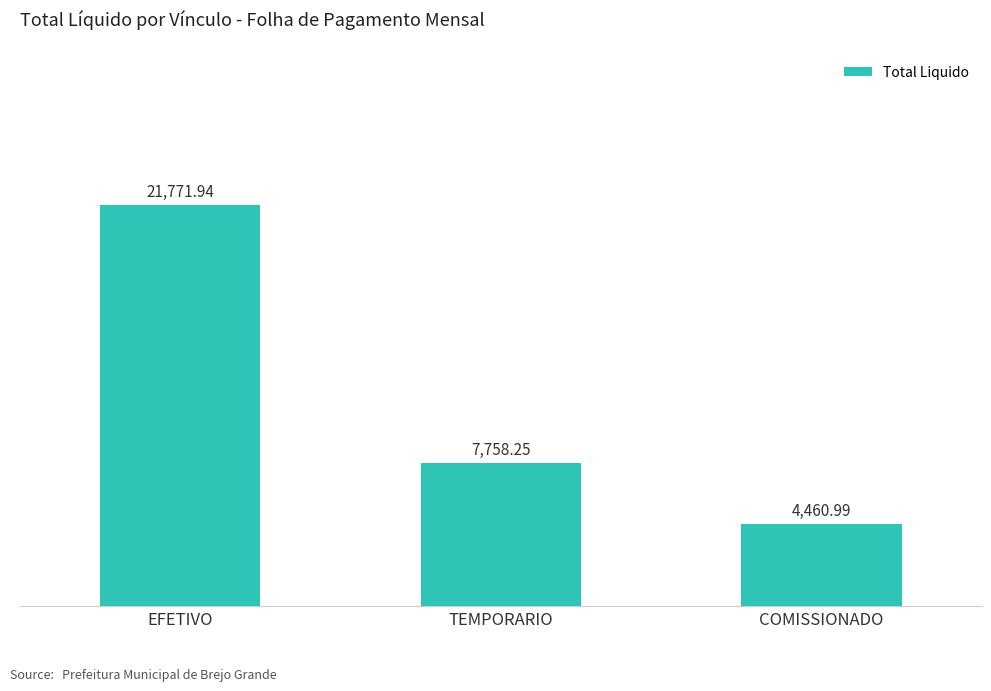

List the labels in order of value, smallest first.

COMISSIONADO, TEMPORARIO, EFETIVO